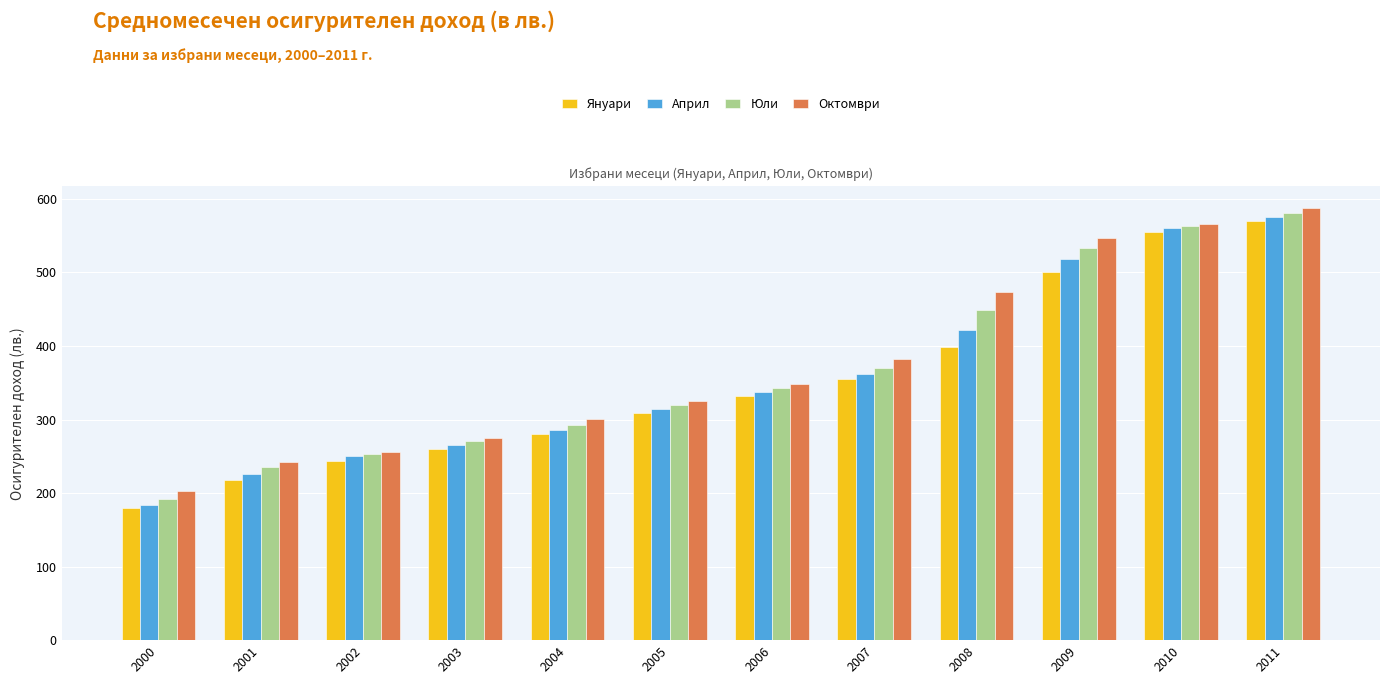

Which series has the widest spread of values?

Април